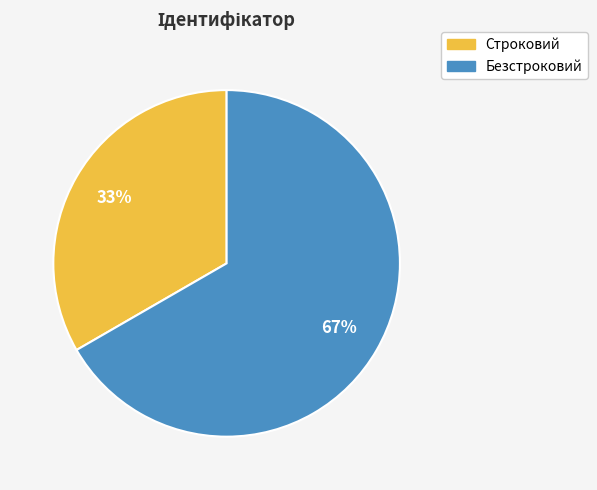

How many segments does this pie chart have?

2